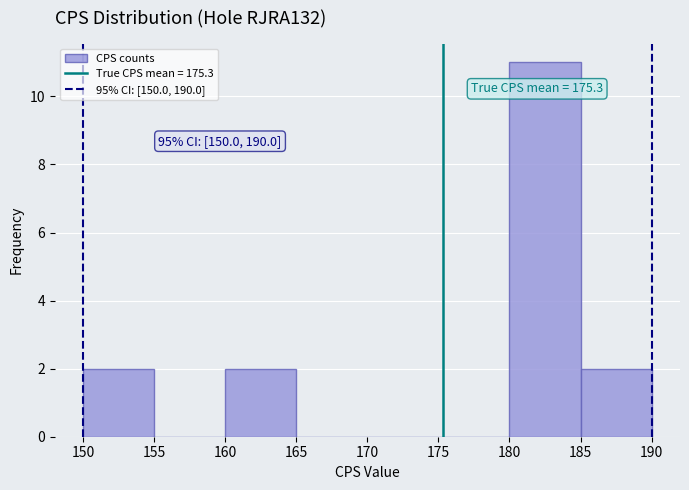

Over which range of the x-axis is the bar tallest?

180 to 185